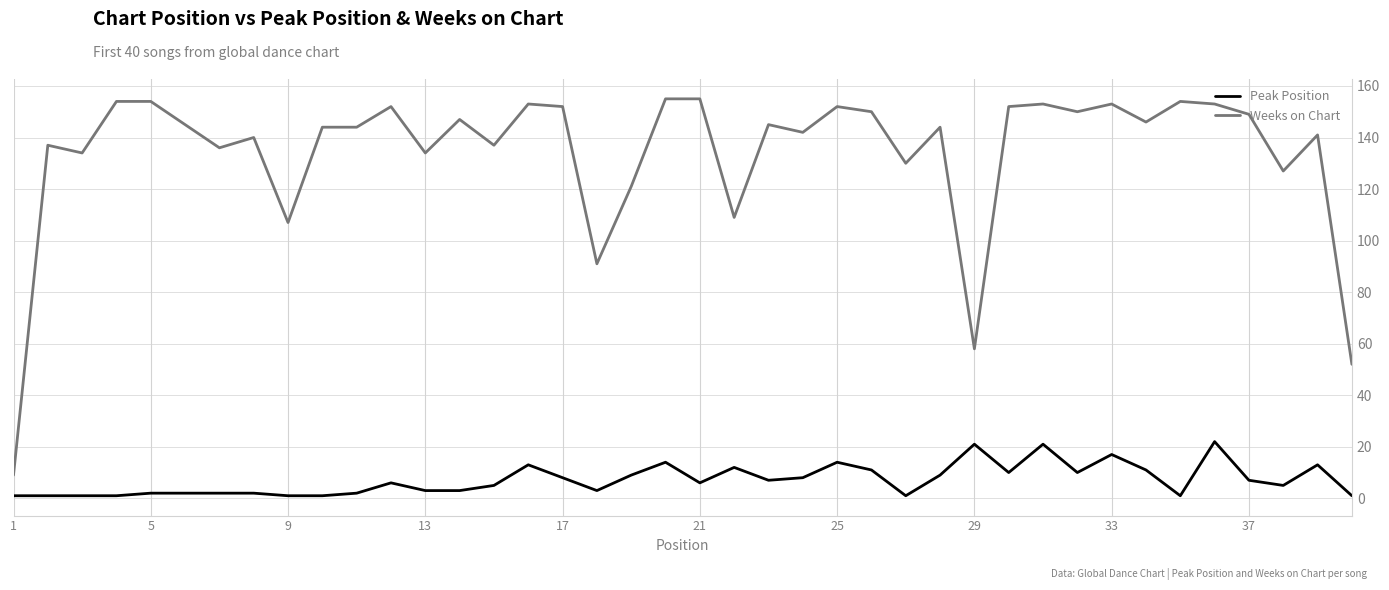

Which series has the widest spread of values?

Weeks on Chart